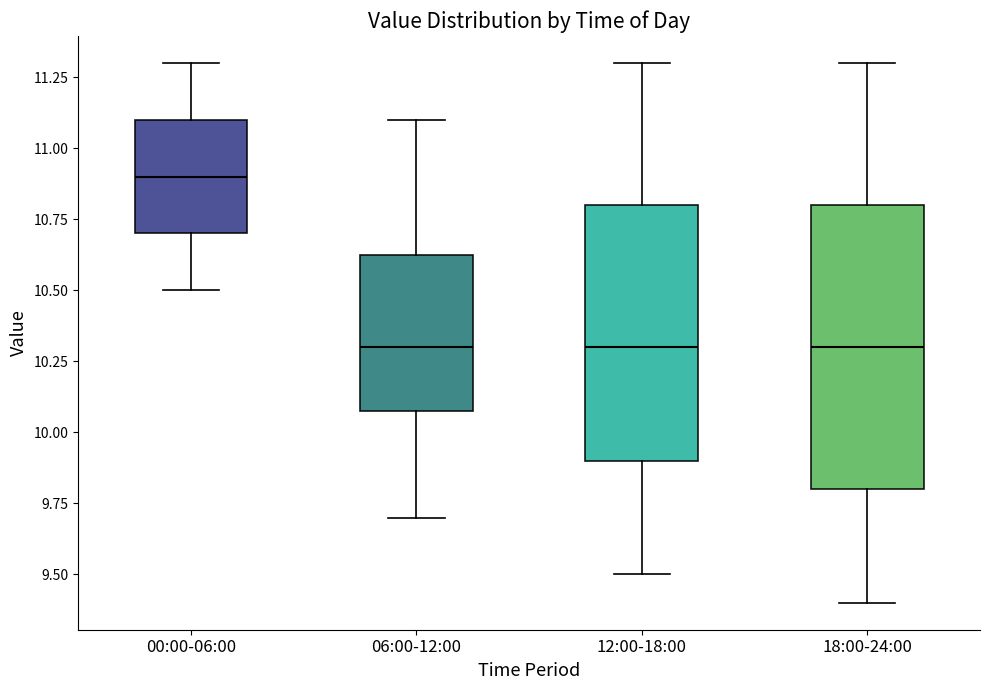

Reading left to right, read every box against the y-axis: the position of its median line, the range the box covers, and the ends of its whiskers. The values are not printed on the chart, so give them approximately, as read against the axis.

00:00-06:00: median 10.90, box 10.70 to 11.10, whiskers 10.50 to 11.30
06:00-12:00: median 10.30, box 10.10 to 10.65, whiskers 9.70 to 11.10
12:00-18:00: median 10.30, box 9.90 to 10.80, whiskers 9.50 to 11.30
18:00-24:00: median 10.30, box 9.80 to 10.80, whiskers 9.40 to 11.30